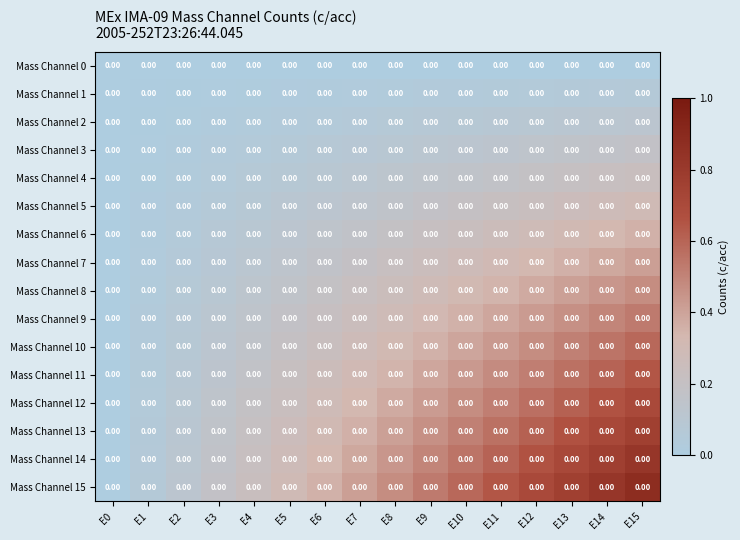

List the series in order of their peak value, lowest first.

Mass Channel 0, Mass Channel 1, Mass Channel 2, Mass Channel 3, Mass Channel 4, Mass Channel 5, Mass Channel 6, Mass Channel 7, Mass Channel 8, Mass Channel 9, Mass Channel 10, Mass Channel 11, Mass Channel 12, Mass Channel 13, Mass Channel 14, Mass Channel 15